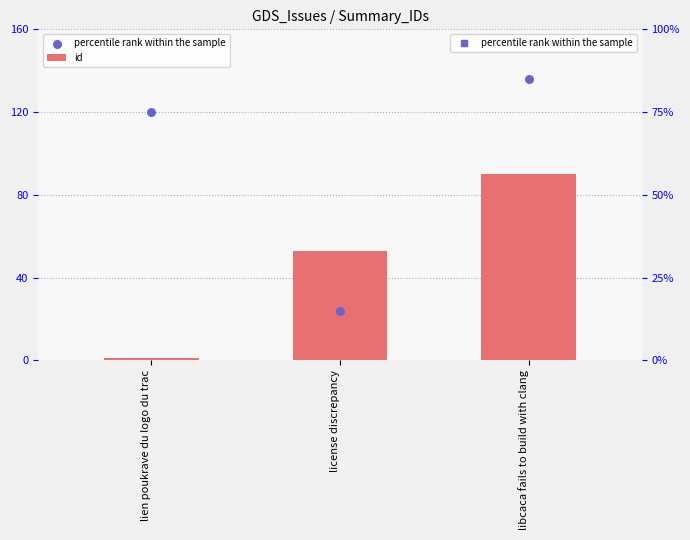

Which has a higher value, license discrepancy or libcaca fails to build with clang?

libcaca fails to build with clang